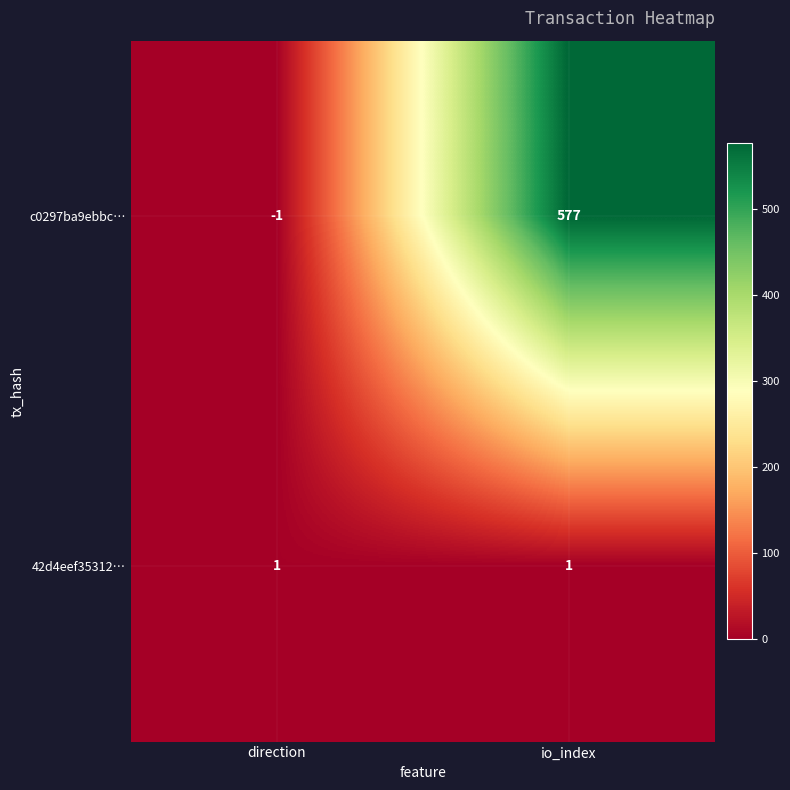

Rank the series by their average value, from highest to lowest.

c0297ba9ebbc…, 42d4eef35312…